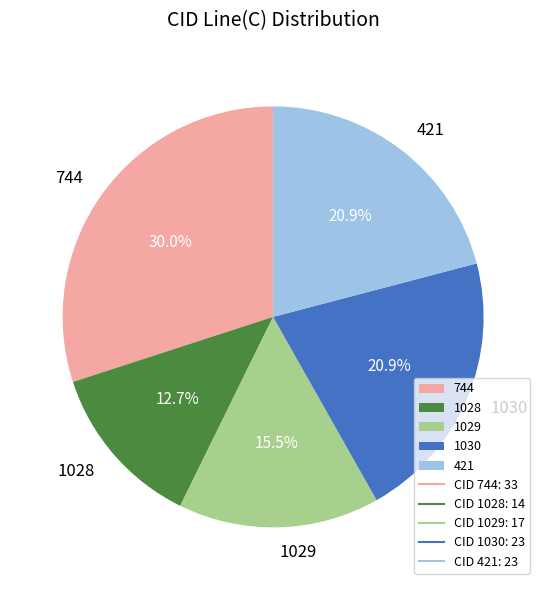

Does 744 account for over 50% of the chart?

No